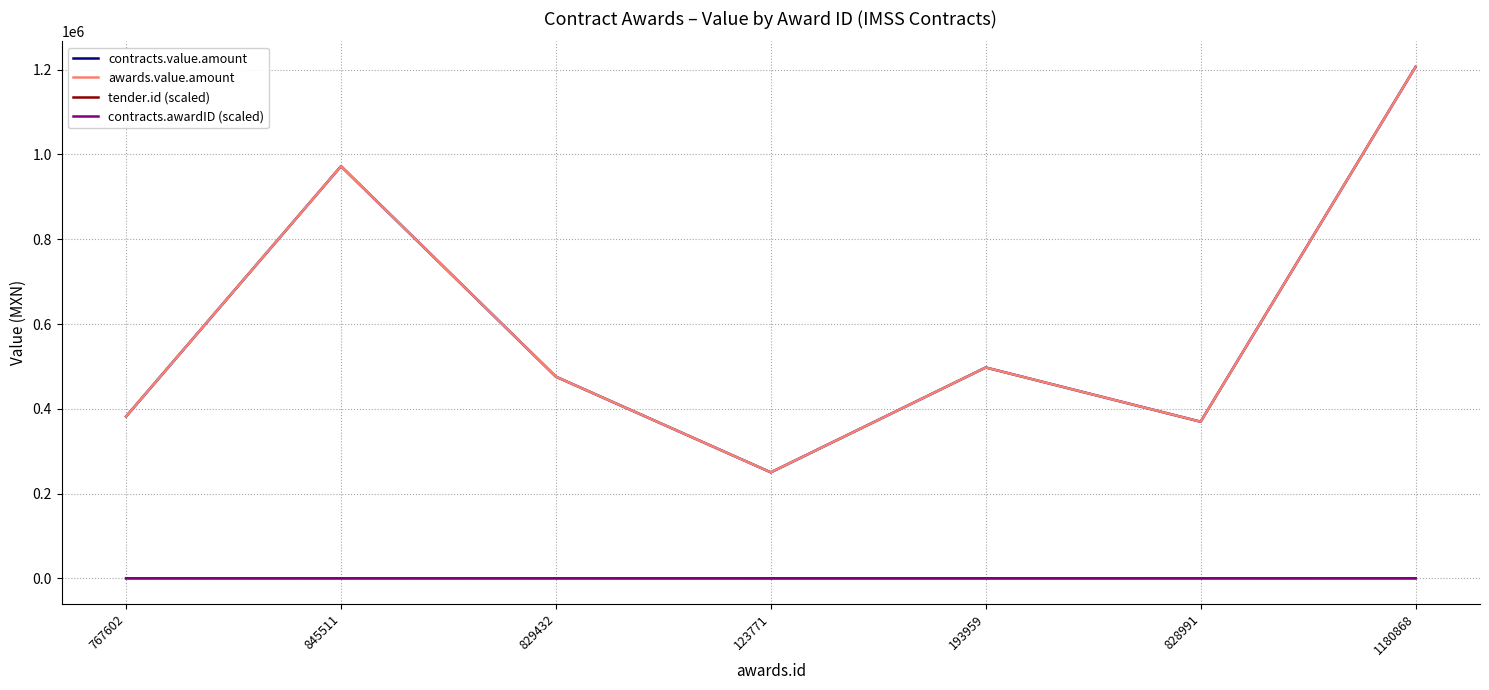

Between 845511 and 193959, which series saw the biggest shift?

contracts.value.amount